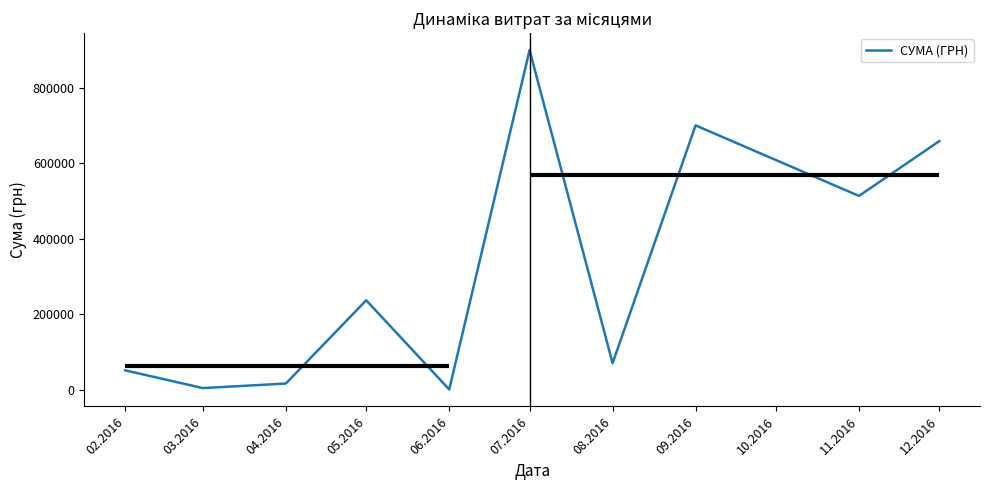

What is the value of the 5th point from the left?

1171.2